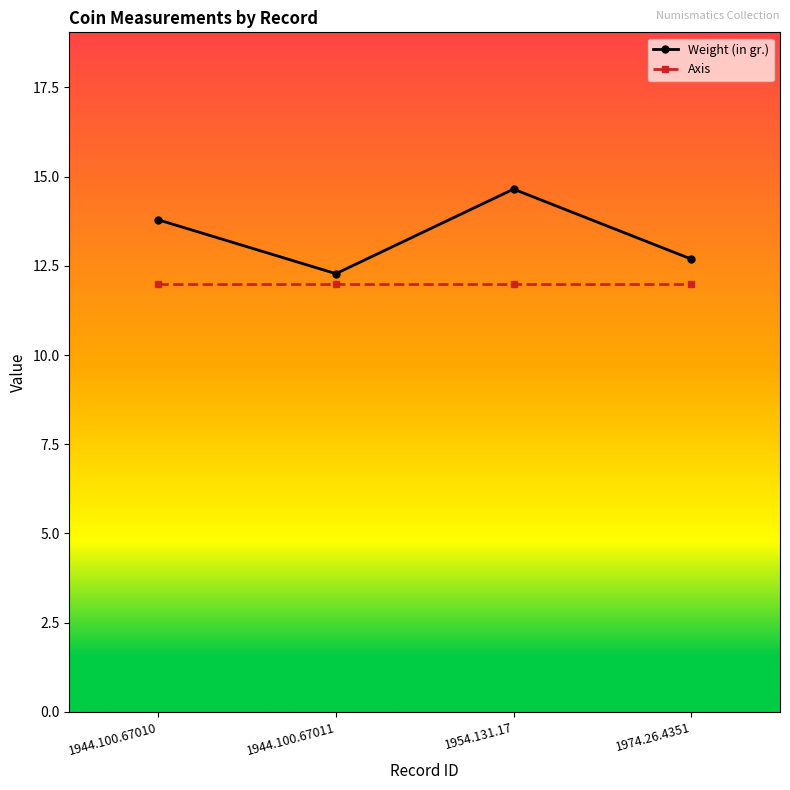

What are all the series names shown in the legend?

Weight (in gr.), Axis